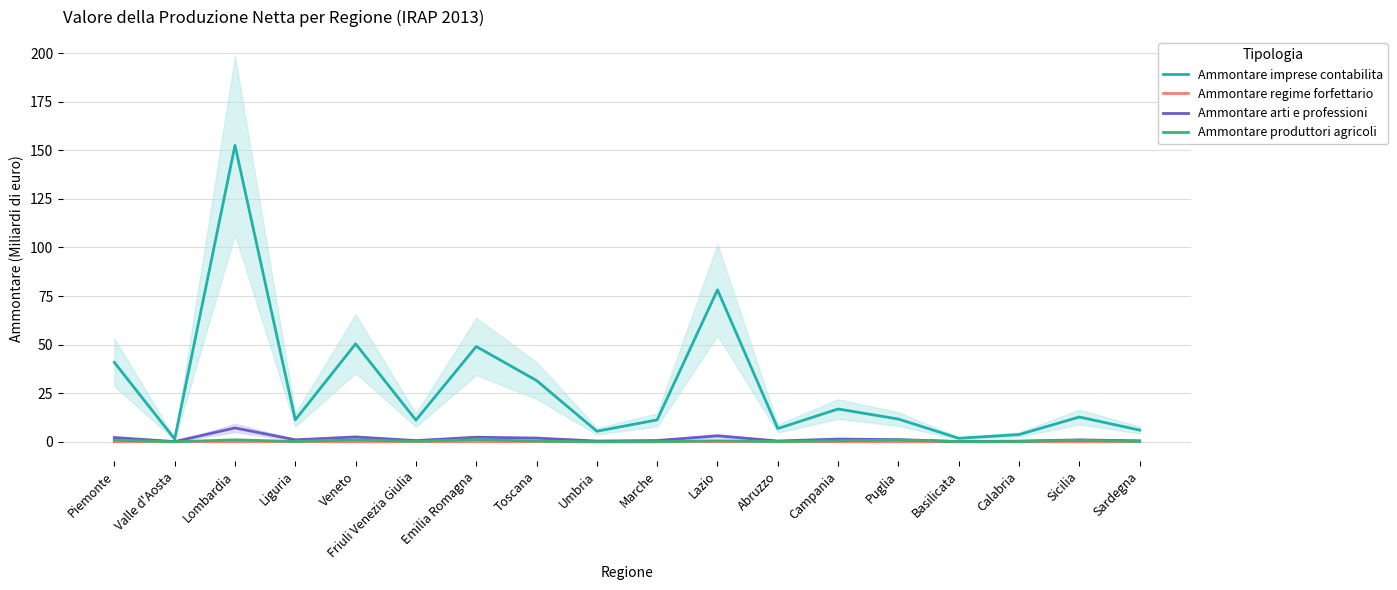

Reading left to right, transcribe all the data shown in this chart.

Ammontare imprese contabilita: 40.8	1.4	152.6	11.2	50.4	11.1	49.0	31.5	5.4	11.2	78.2	6.8	16.9	11.7	1.8	3.7	12.7	6.0
Ammontare regime forfettario: 0.0	0.0	0.1	0.0	0.0	0.0	0.0	0.0	0.0	0.0	0.0	0.0	0.0	0.0	0.0	0.0	0.0	0.0
Ammontare arti e professioni: 2.2	0.1	7.1	1.0	2.4	0.6	2.3	1.9	0.4	0.6	3.0	0.4	1.4	1.1	0.1	0.3	0.9	0.5
Ammontare produttori agricoli: 0.7	0.0	1.0	0.1	1.0	0.2	1.1	0.3	0.0	0.1	0.5	0.1	0.5	0.9	0.1	0.1	0.8	0.2